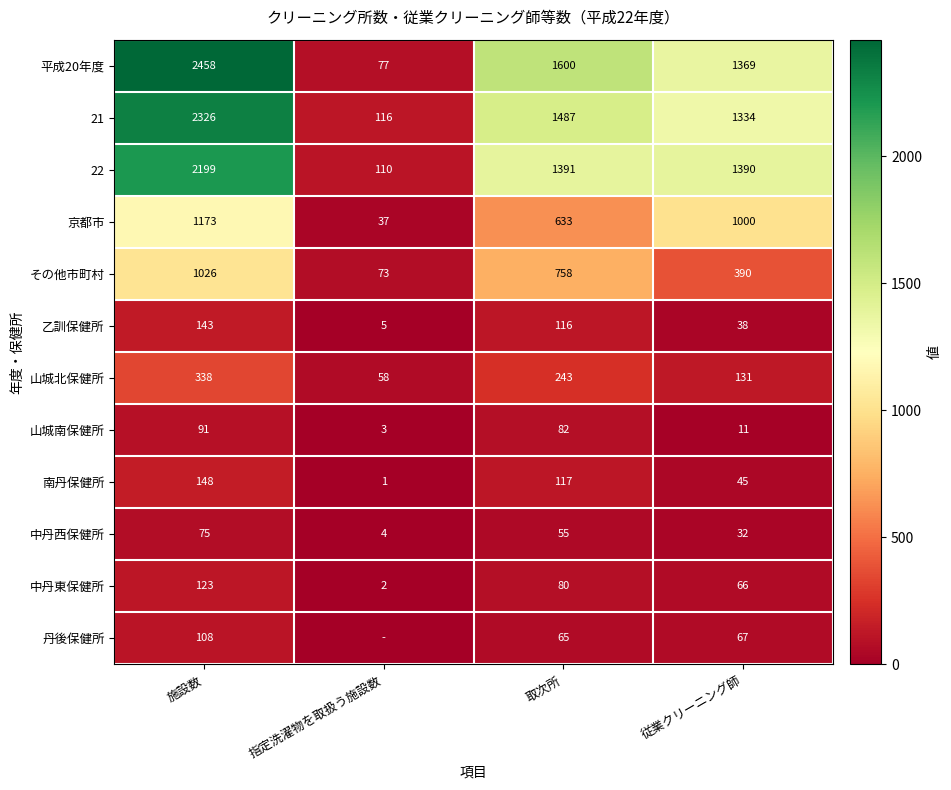

What is the difference between the maximum and minimum values in the 京都市 series?

1136